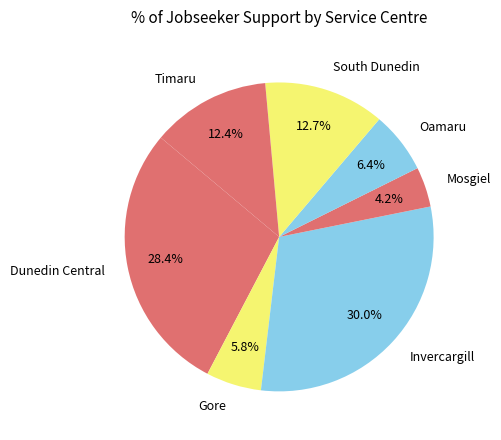

Which slice is the smallest?

Mosgiel